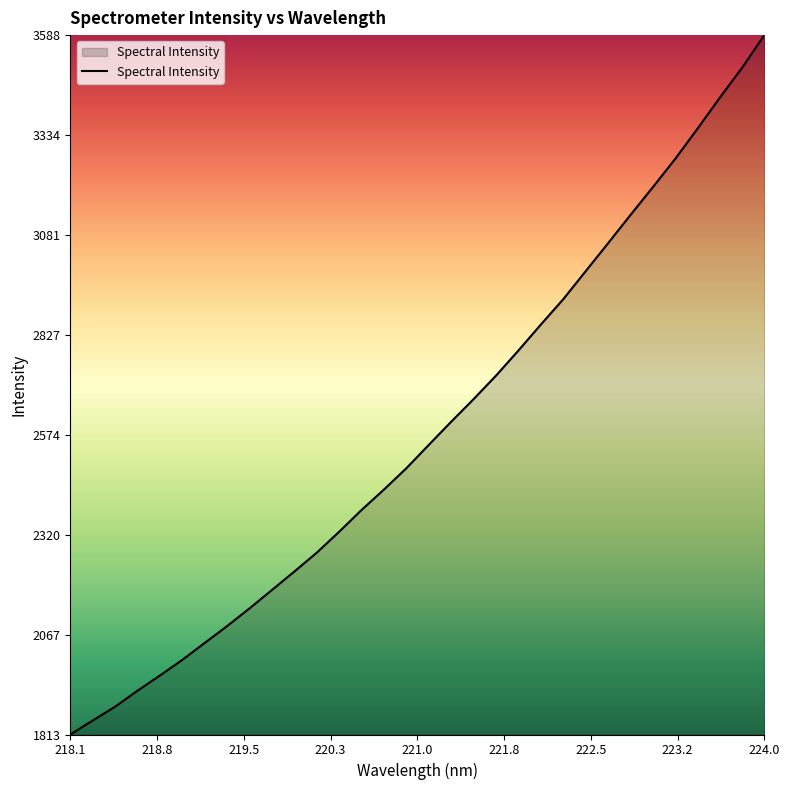

What is the greatest value displayed?

3587.6